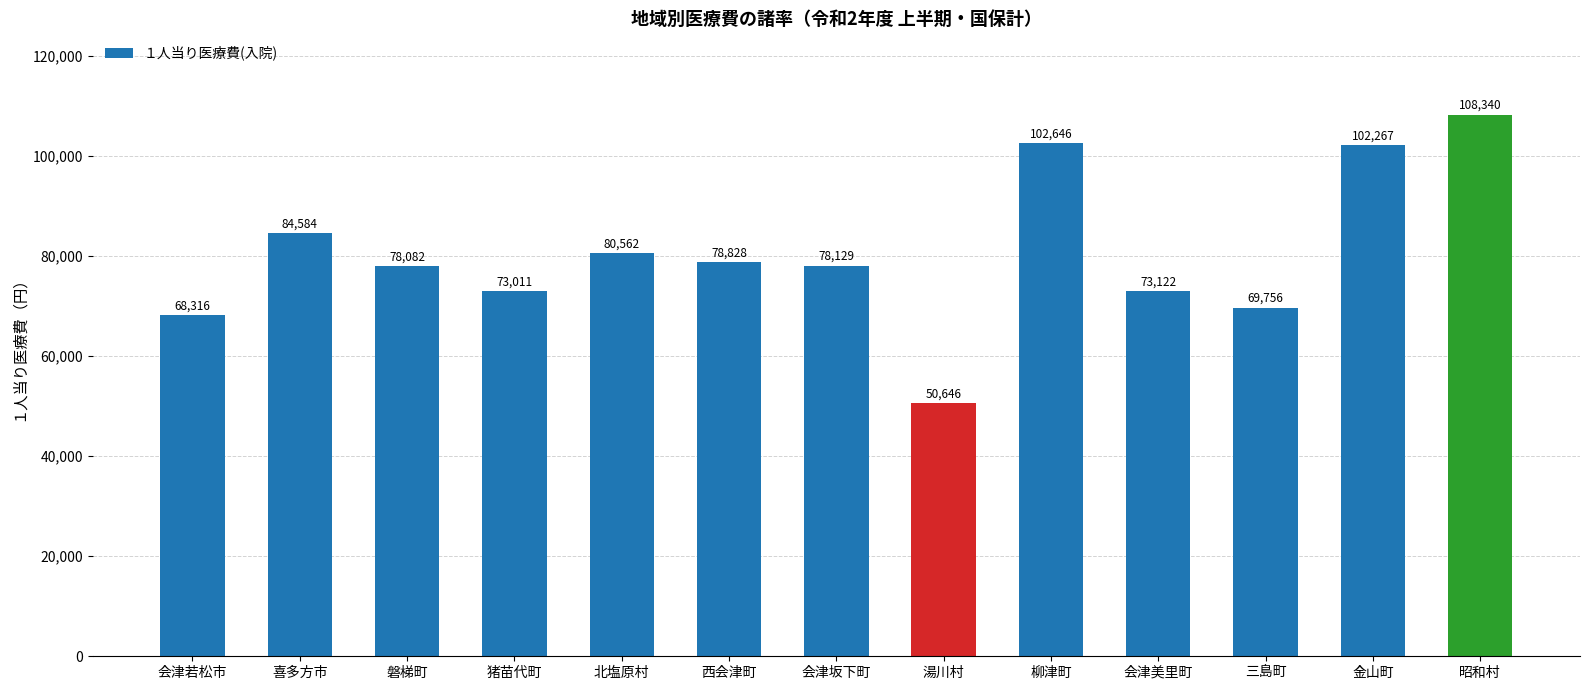

At which label is the value closest to 79493?

西会津町